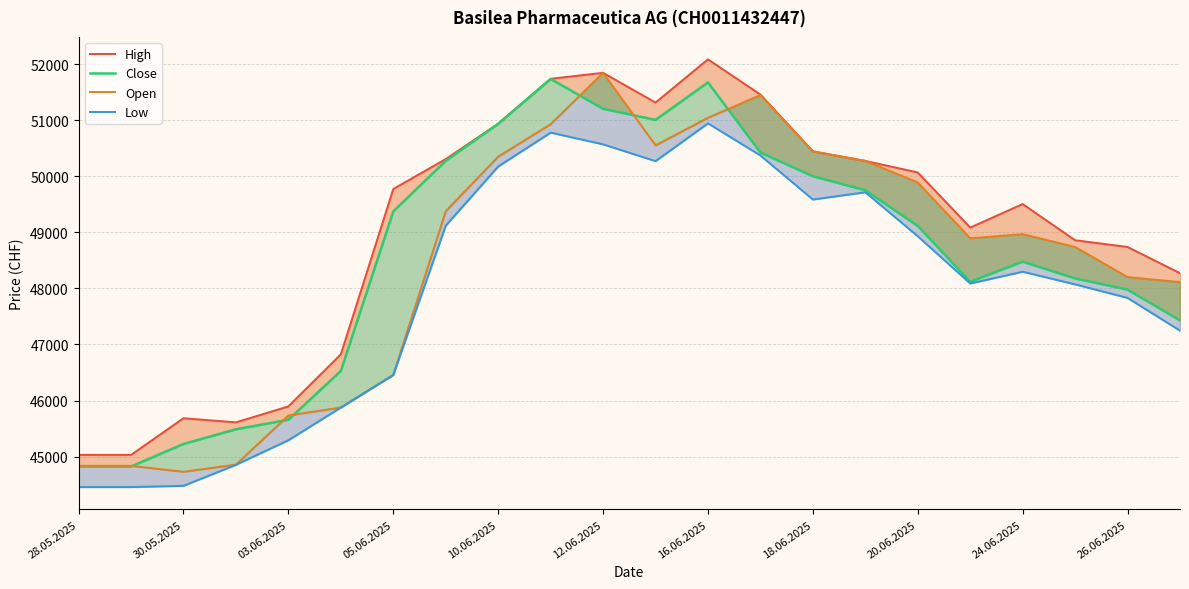

At which category is the sum across all series the highest?

16.06.2025